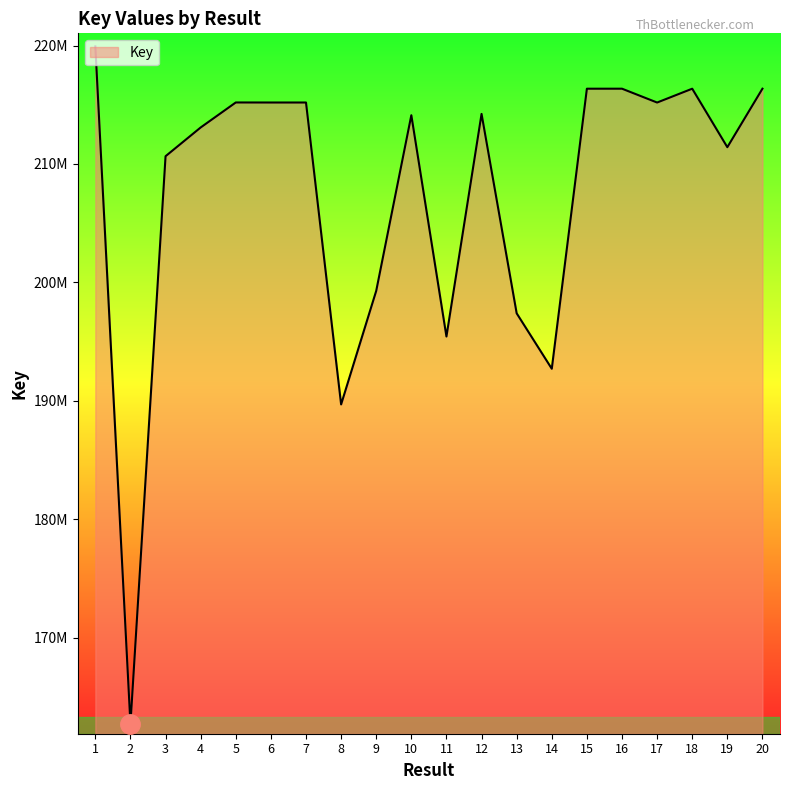

At which category does the data reach its first local valley?

2